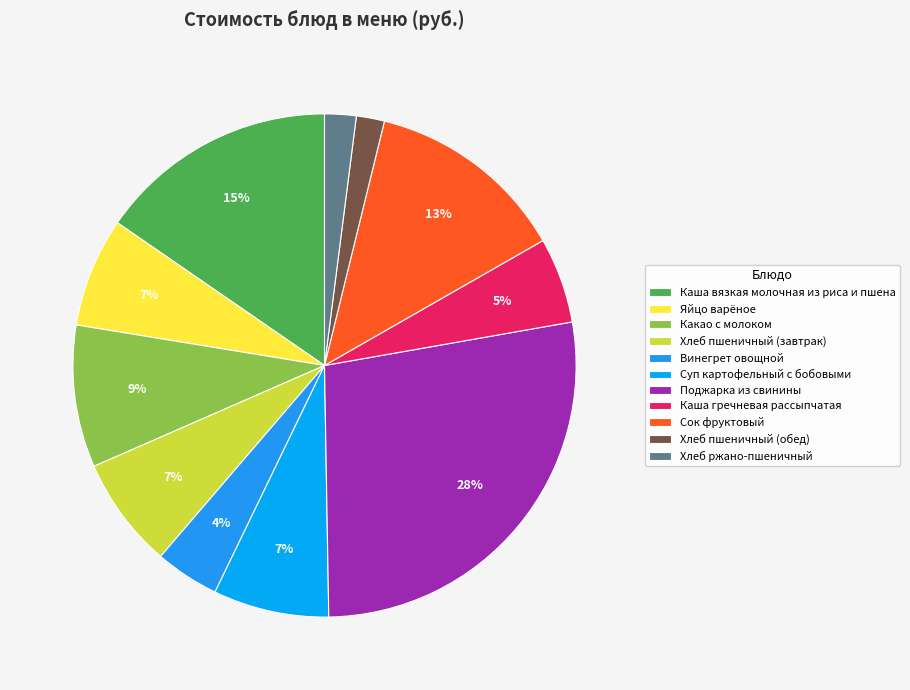

How many slices are in this pie chart?

11